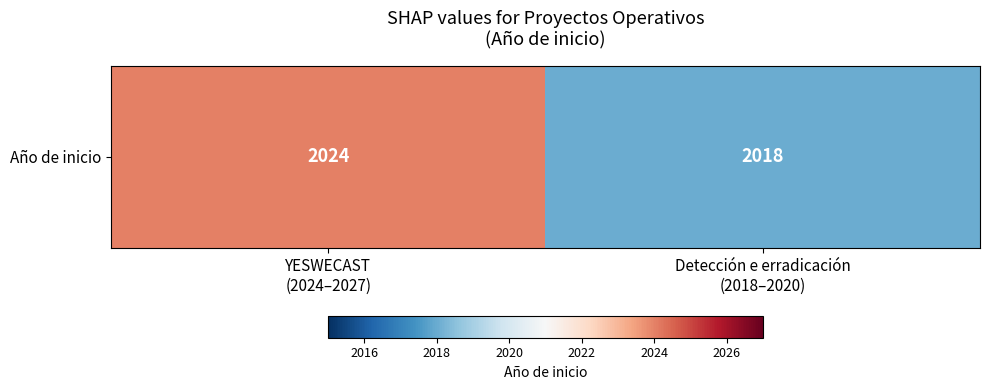

What is the average value?

2021